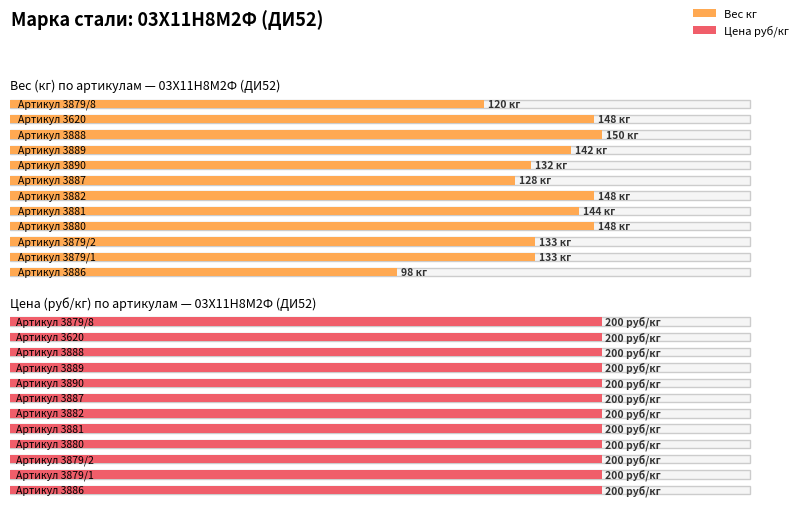

What is the difference between the maximum and minimum values in the Средний вес (кг) series?

52